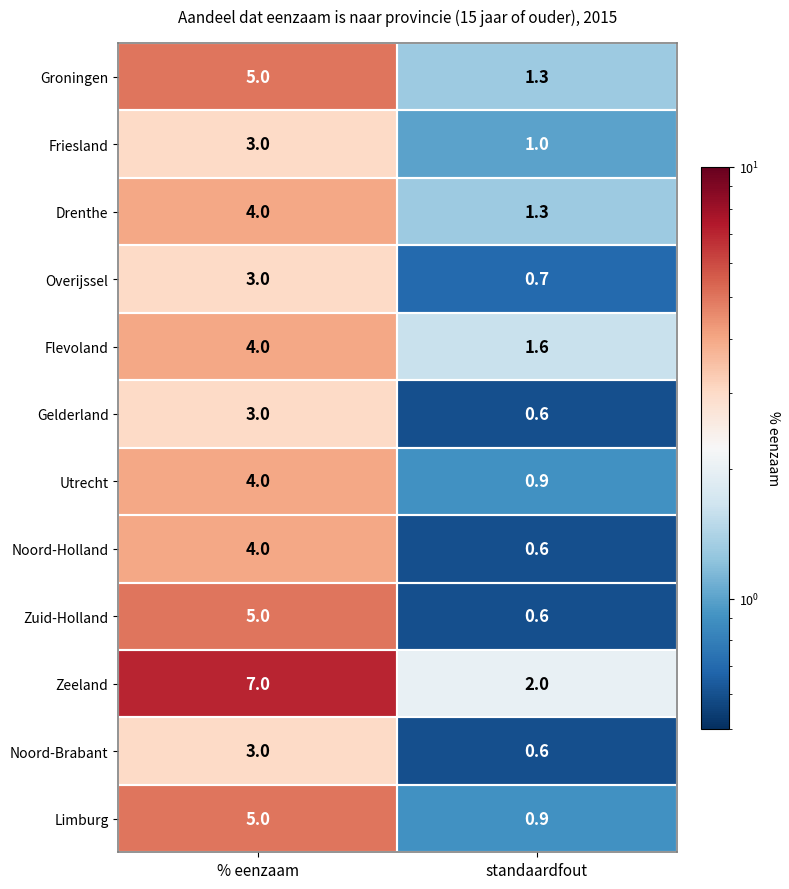

What is the spread (max minus min) of values at % eenzaam?

4.0